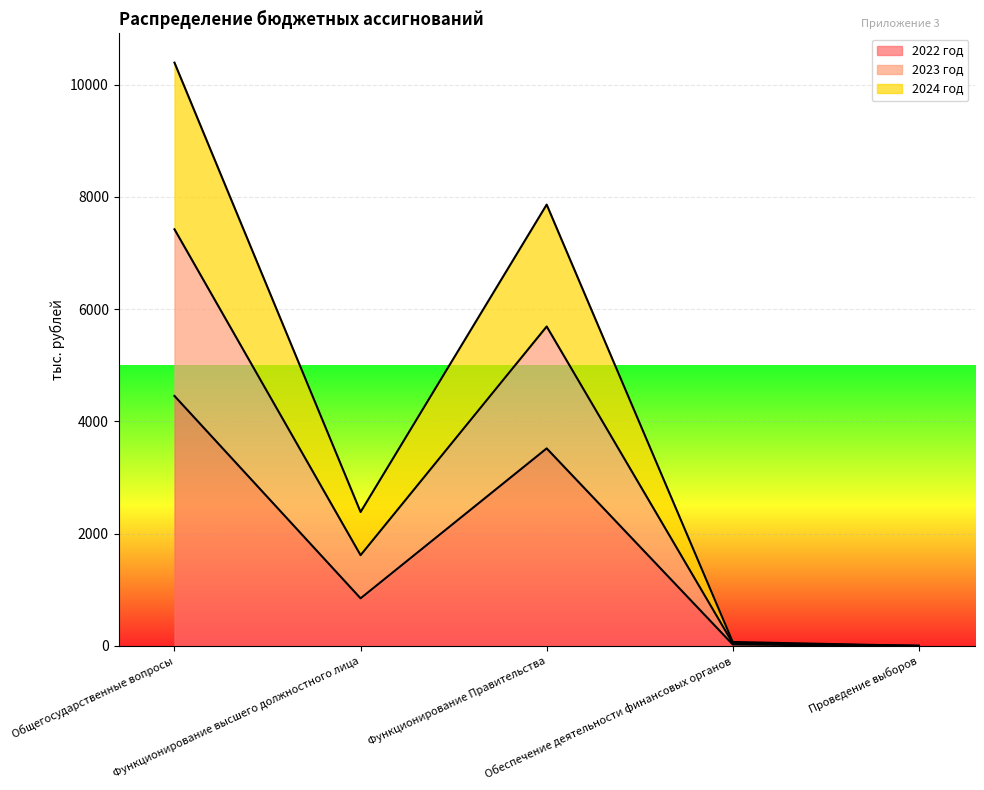

How many data points does each series have?

5